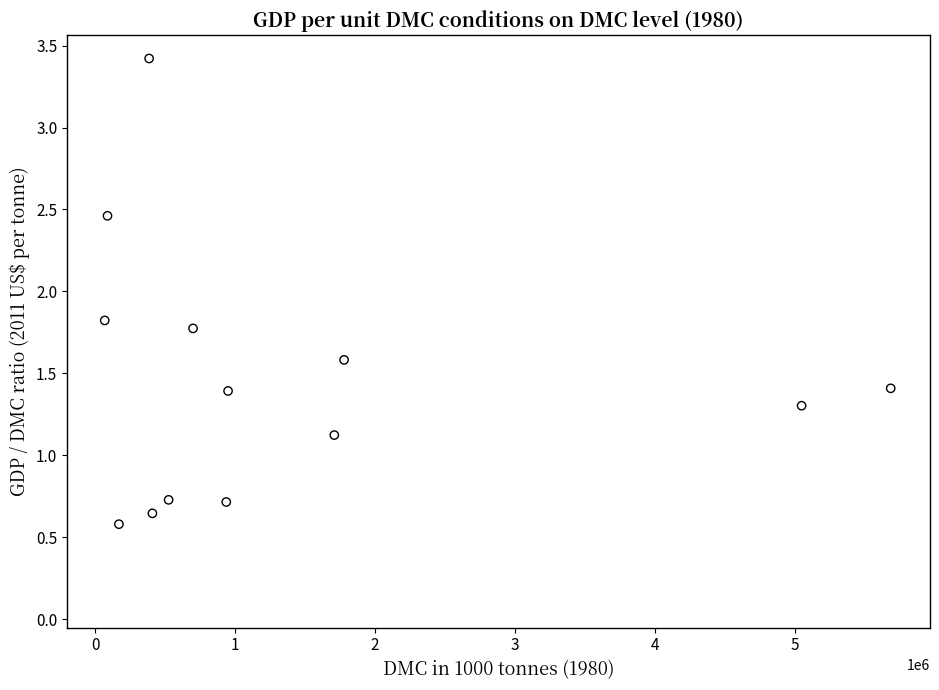

What is the range of X values (max minus min)?

5613714.5